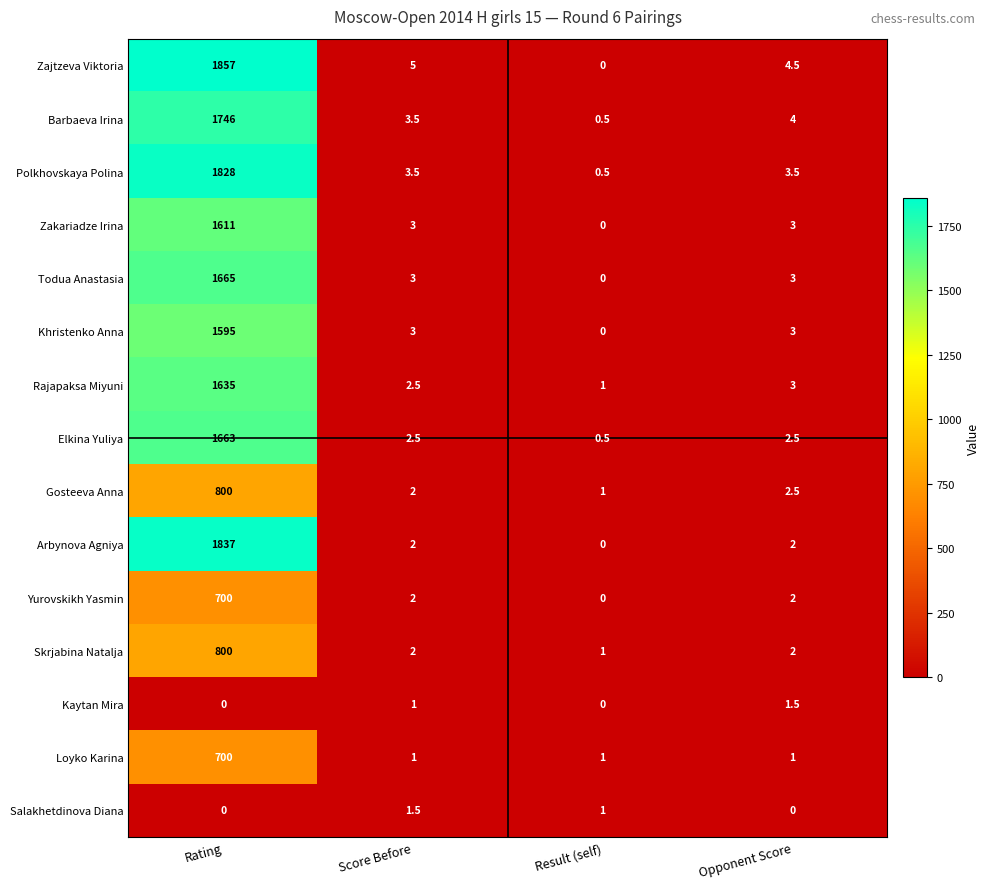

At which label does Arbynova Agniya first exceed 2?

Rating